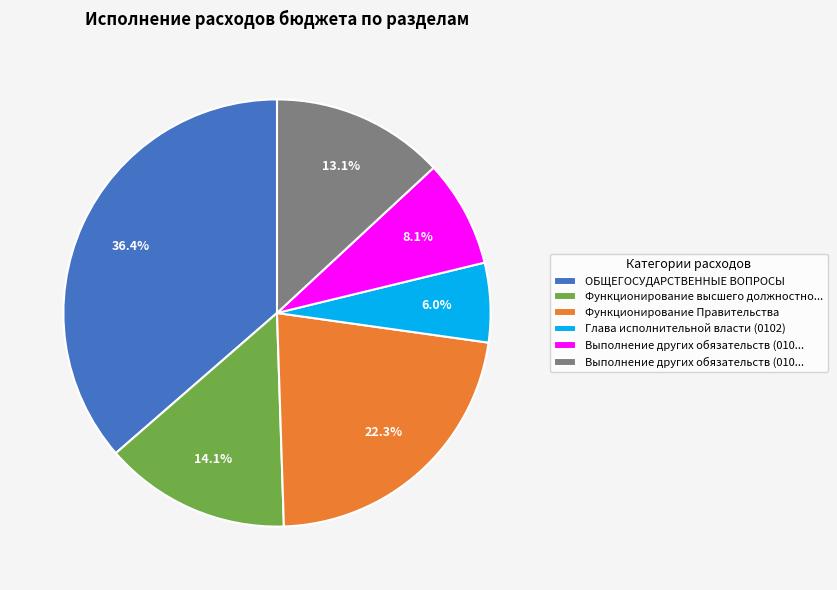

Is there any slice that represents more than half of the pie?

No